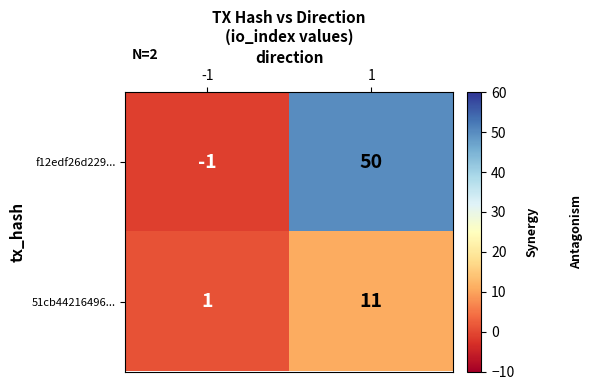

What is the spread (max minus min) of values at 1?

39